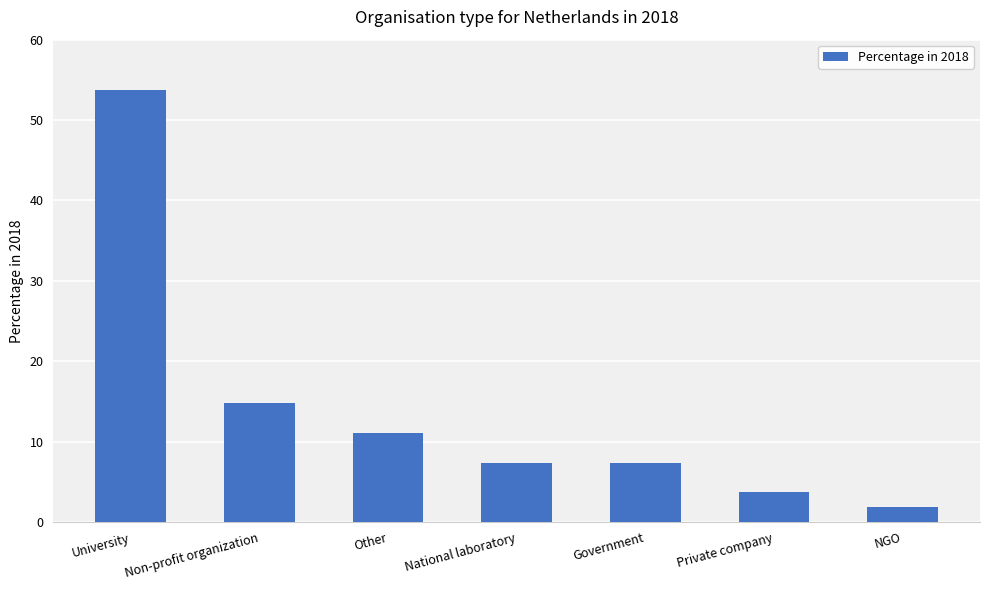

The chart shows a value of 5.7 at Private company. True or false?

False